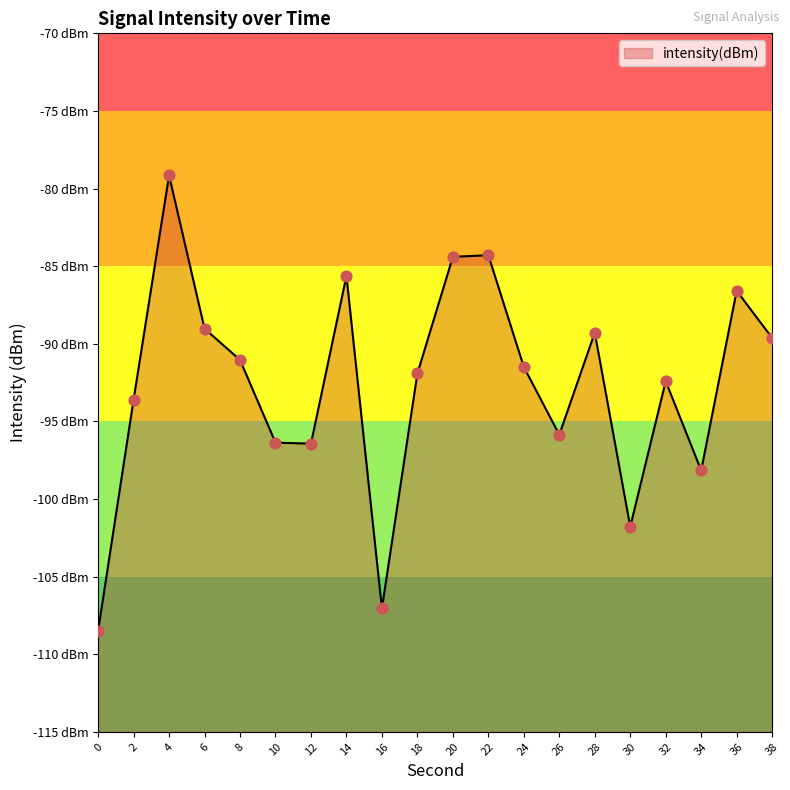

Between 36 and 28, which is larger?

36